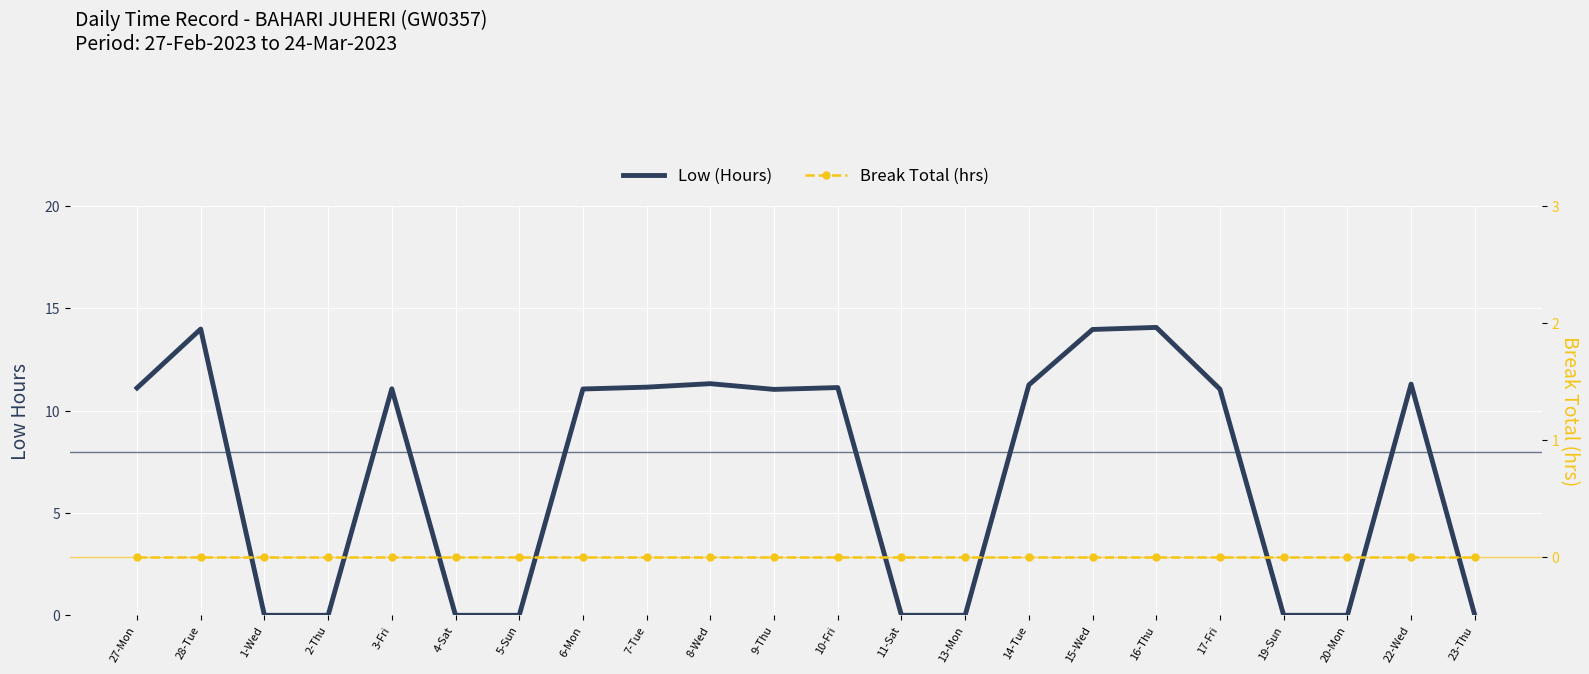

What is the label of the 1st point from the right?

23-Thu